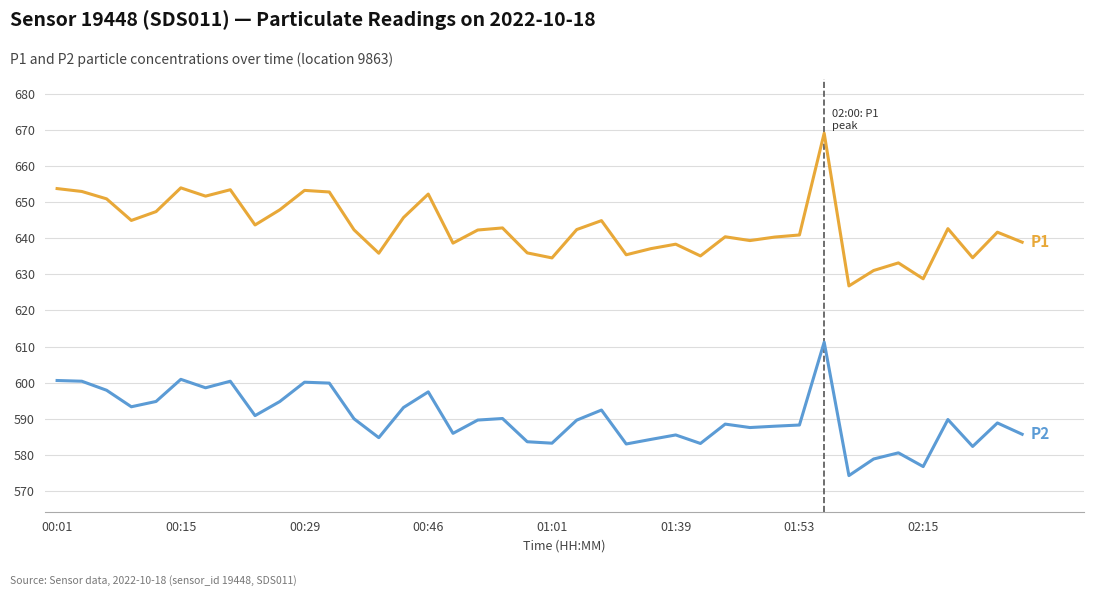

What is the smallest value displayed?

574.3